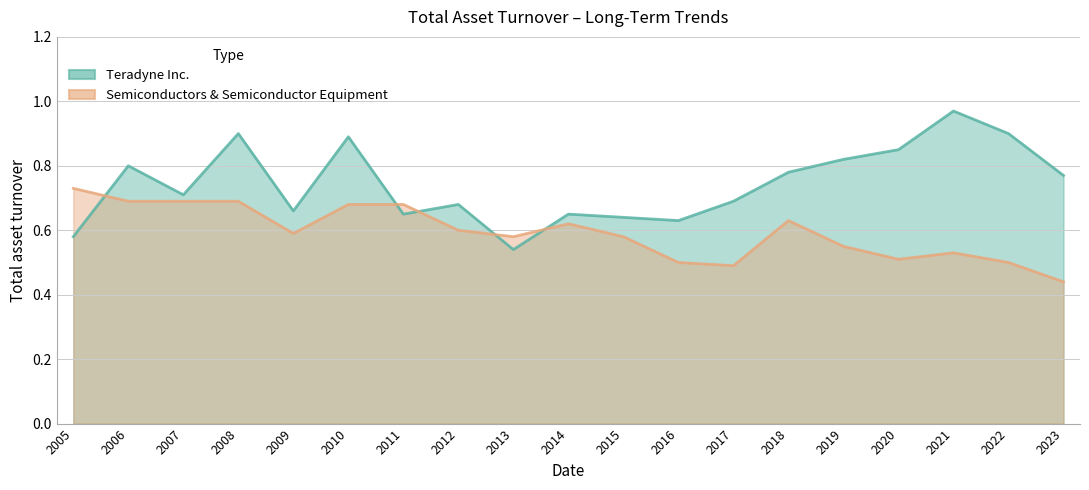

Rank the series by their average value, from lowest to highest.

Semiconductors & Semiconductor Equipment, Teradyne Inc.